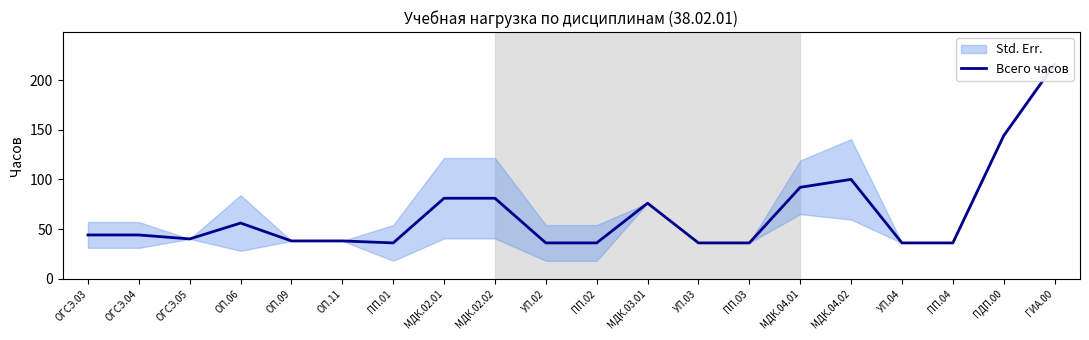

List the labels in order of value, largest first.

ГИА.00, ПДП.00, МДК.04.02, МДК.04.01, МДК.02.01, МДК.02.02, МДК.03.01, ОП.06, ОГСЭ.03, ОГСЭ.04, ОГСЭ.05, ОП.09, ОП.11, ПП.01, УП.02, ПП.02, УП.03, ПП.03, УП.04, ПП.04